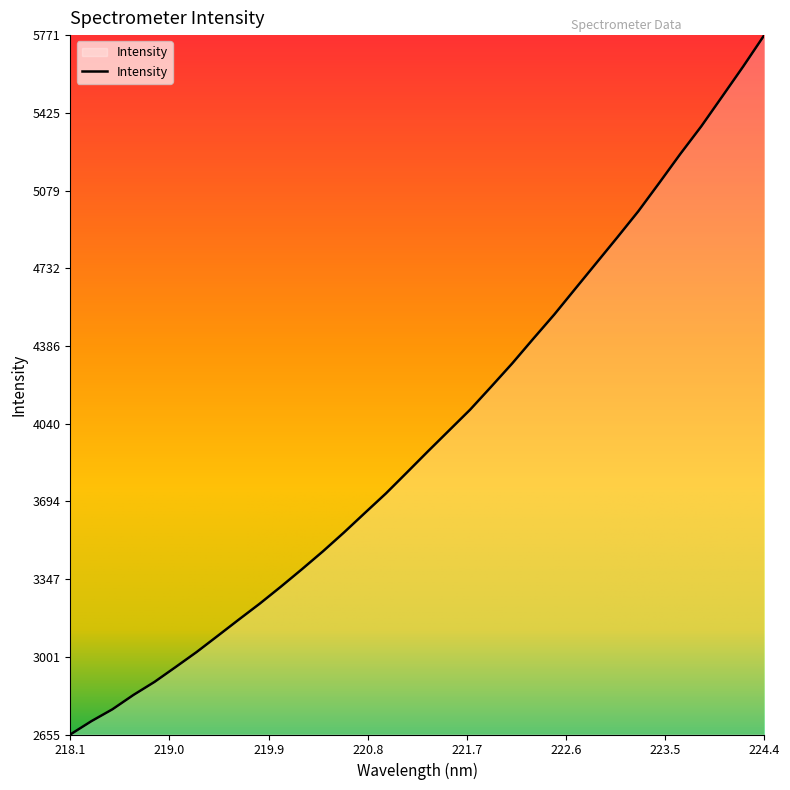

What is the difference between the maximum and minimum values?

3116.3